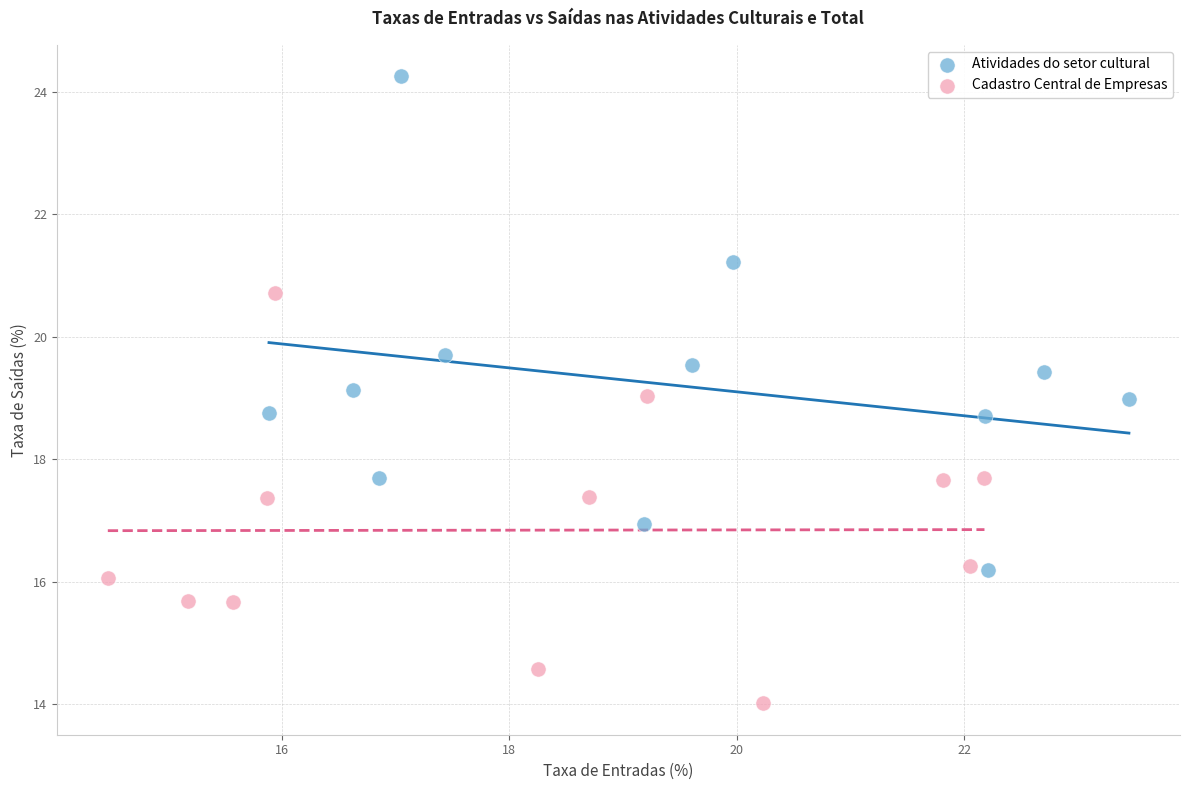

Which series contains the highest Y value?

Atividades do setor cultural